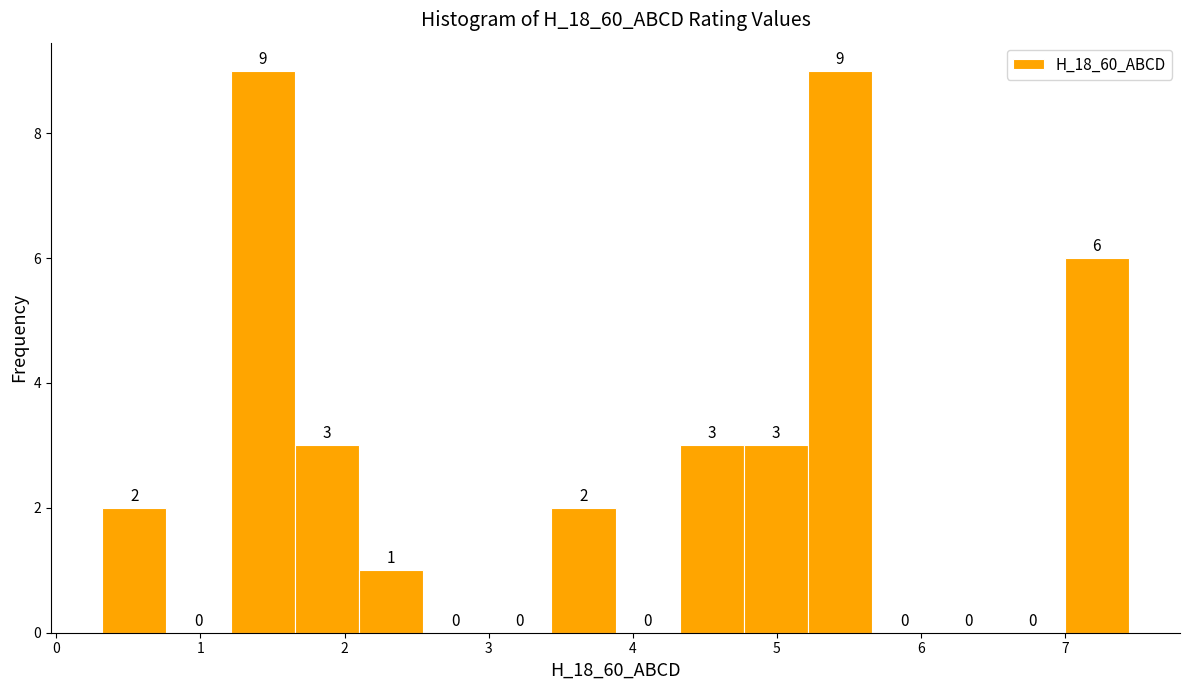

Reading left to right, list every bar in this chart as the range it spans on the x-axis followed by its height. The bar edges are not printed on the chart, so give them approximately, as read against the axis.

0.3 to 0.8: 2
0.8 to 1.2: 0
1.2 to 1.7: 9
1.7 to 2.1: 3
2.1 to 2.5: 1
2.5 to 3.0: 0
3.0 to 3.4: 0
3.4 to 3.9: 2
3.9 to 4.3: 0
4.3 to 4.8: 3
4.8 to 5.2: 3
5.2 to 5.7: 9
5.7 to 6.1: 0
6.1 to 6.6: 0
6.6 to 7.0: 0
7.0 to 7.4: 6